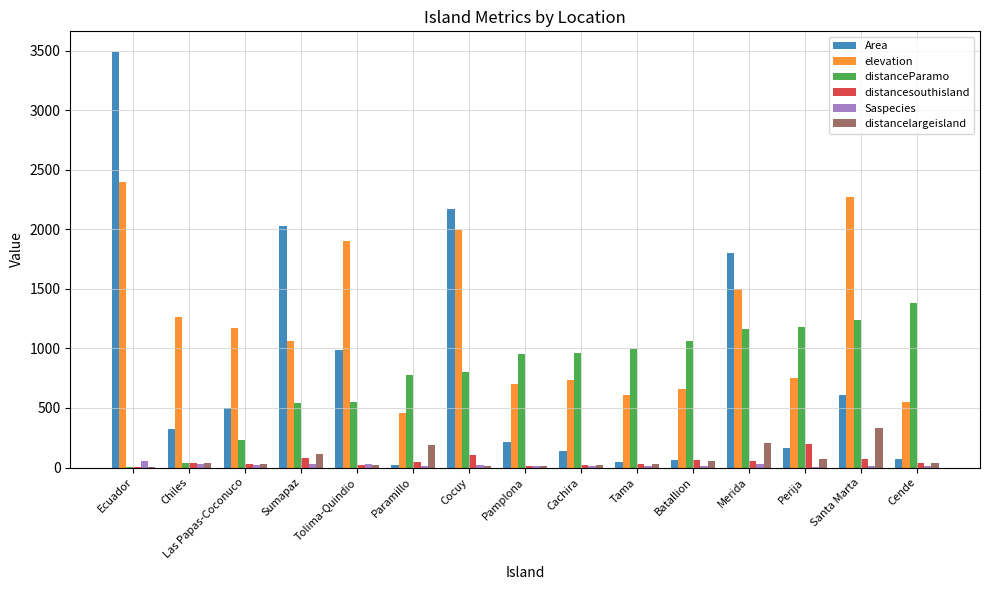

Are the bars horizontal?

No